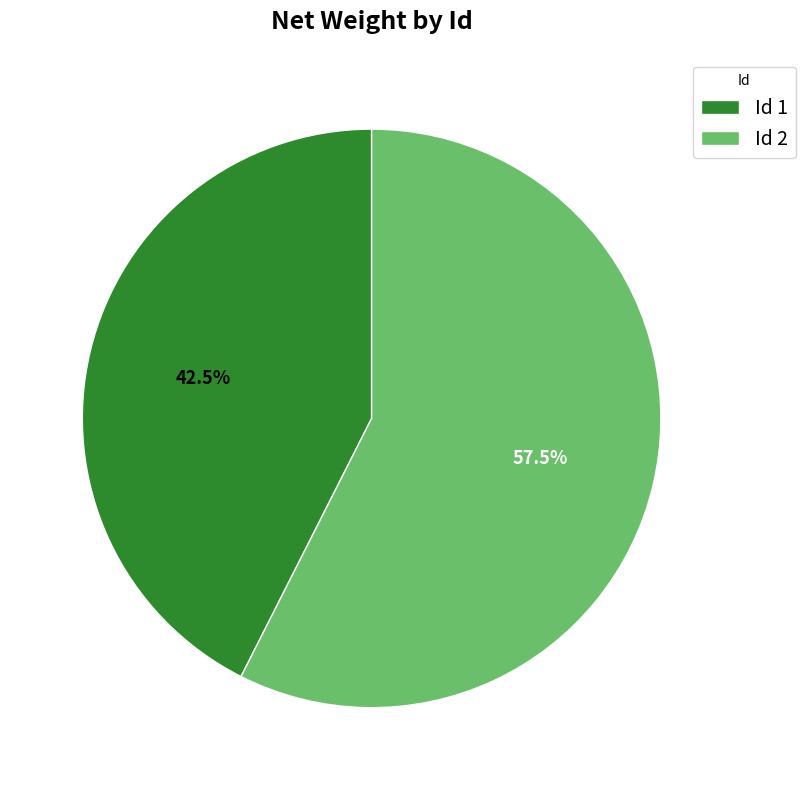

Is Id 1 the majority of the pie?

No